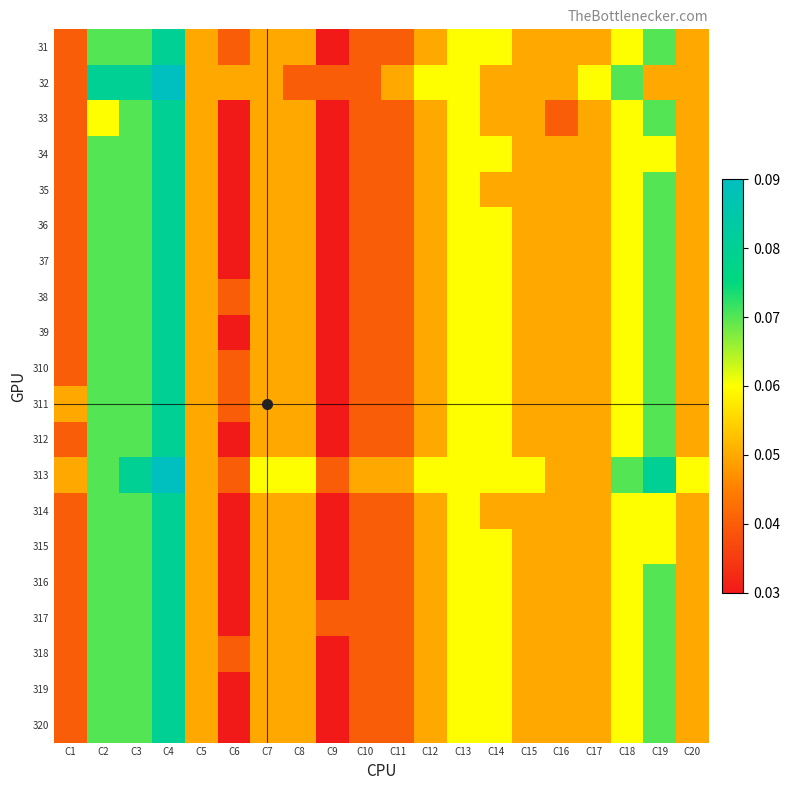

How many series are shown in this chart?

20